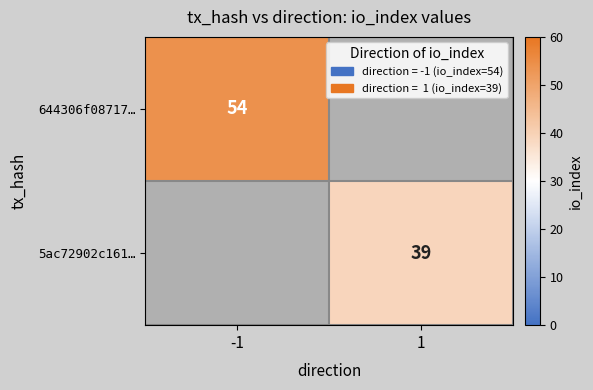

Which category has the lowest value across all series?

1